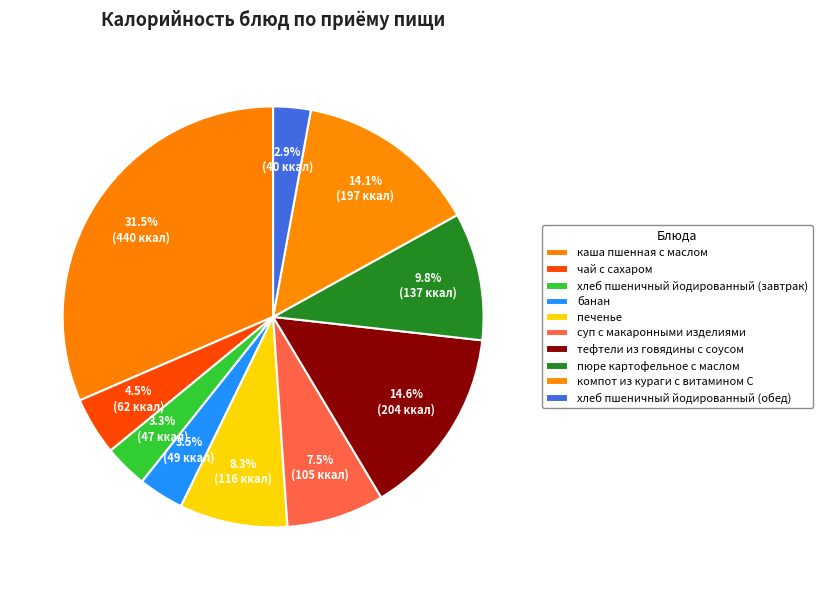

Count the number of slices in the pie.

10